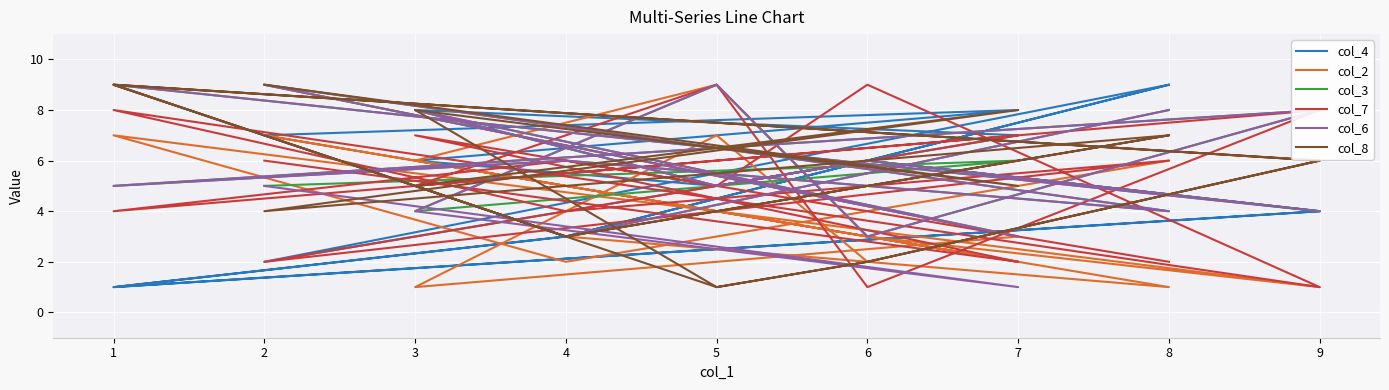

After their last crossing, which series has the higher values: col_8 or col_3?

col_8